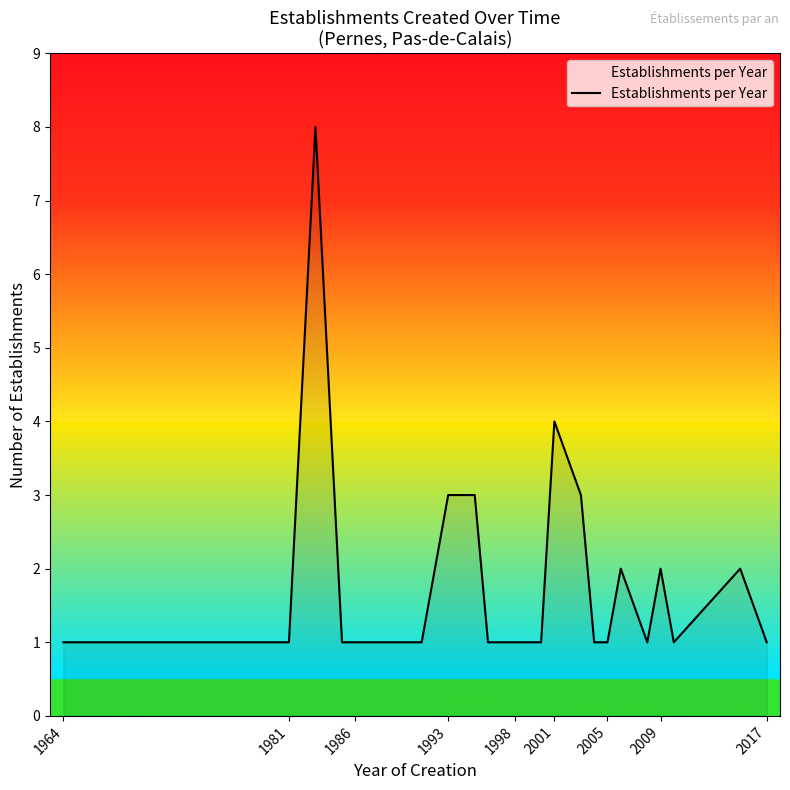

What is the difference between the maximum and minimum values?

7